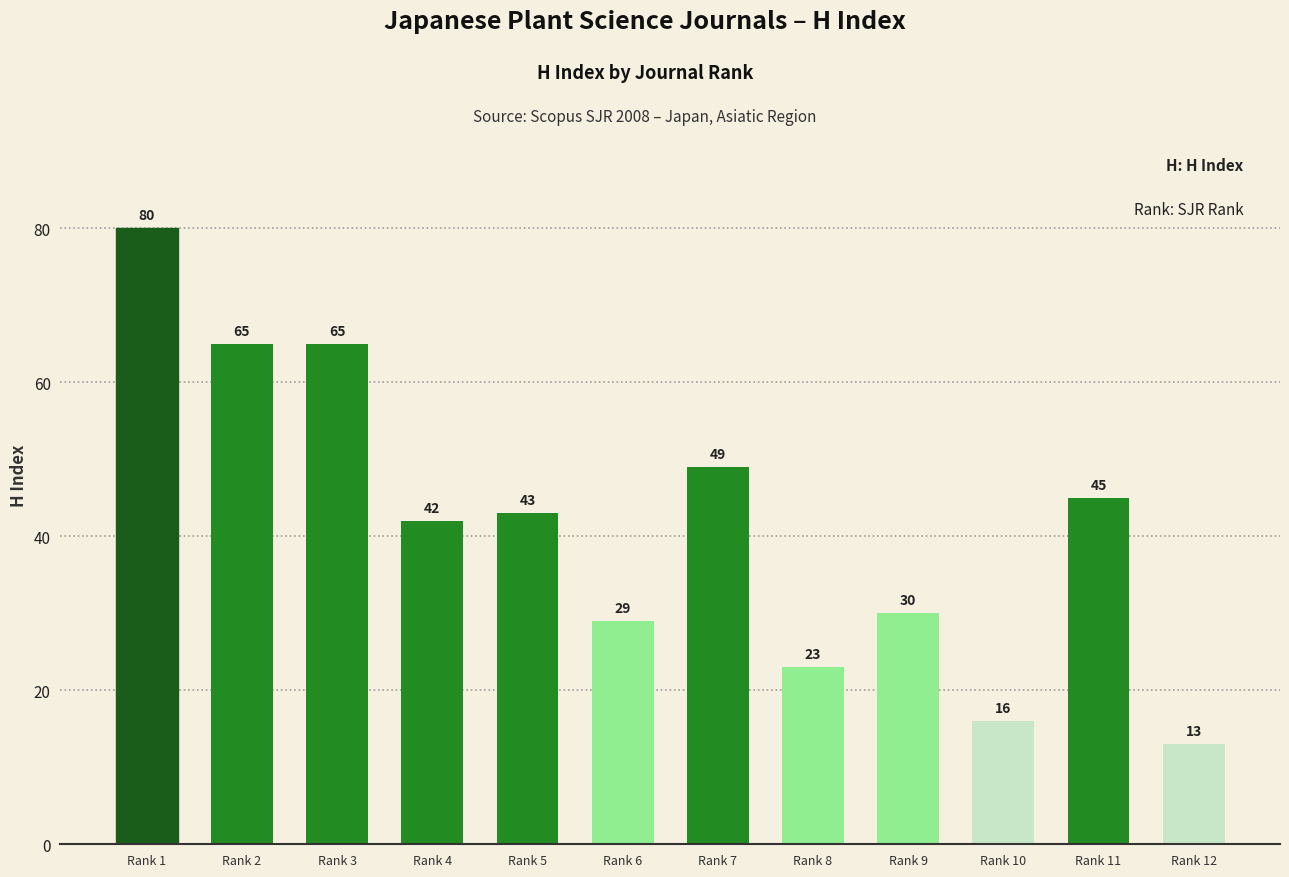

Is it true that the value at Rank 8 is 37?

False